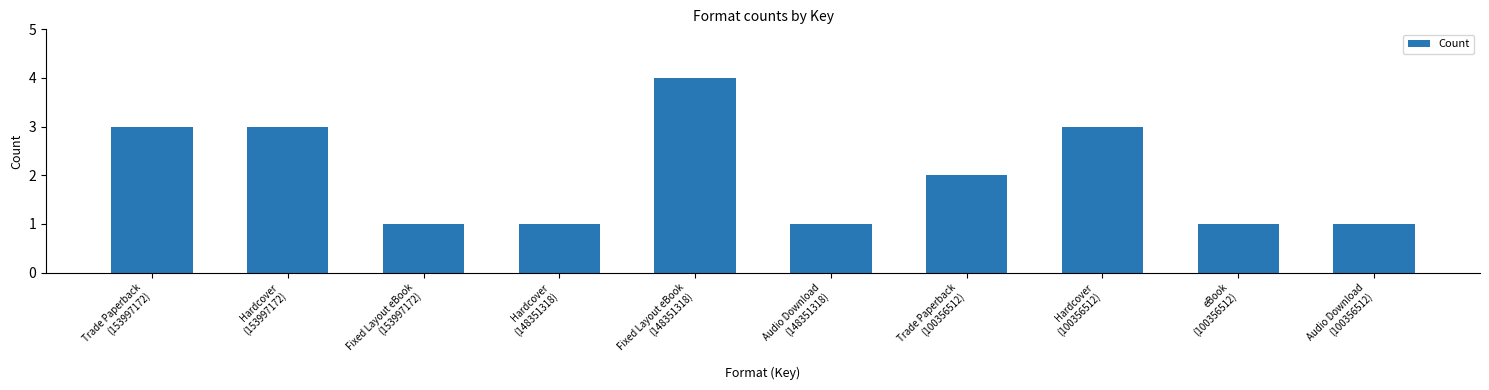

Is it true that the value at Trade Paperback
(153997172) is 1?

False